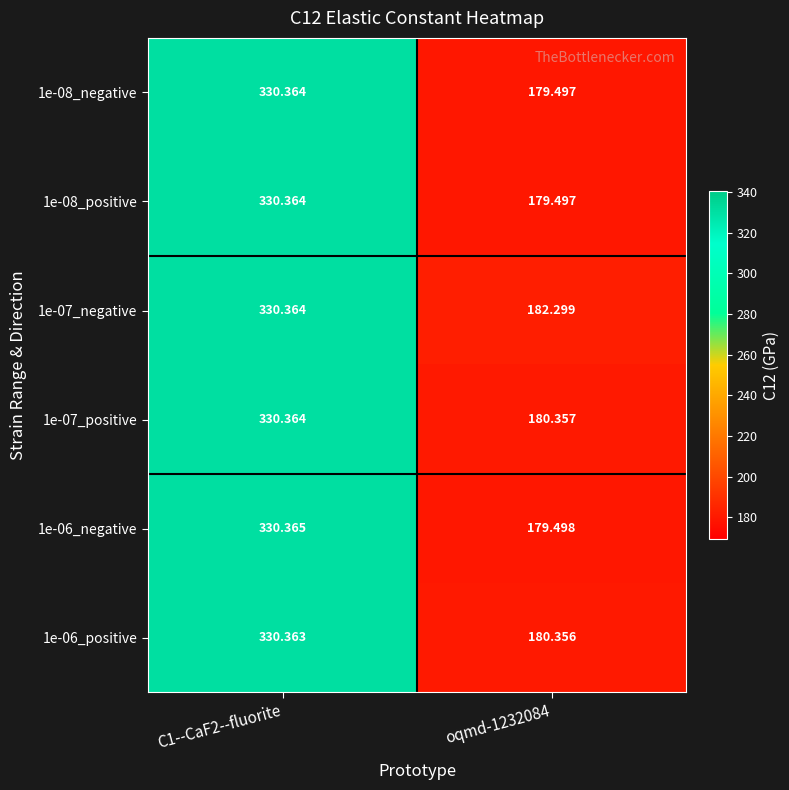

Is the value of 1e-07_positive at C1--CaF2--fluorite greater than the value of 1e-07_negative at oqmd-1232084?

Yes